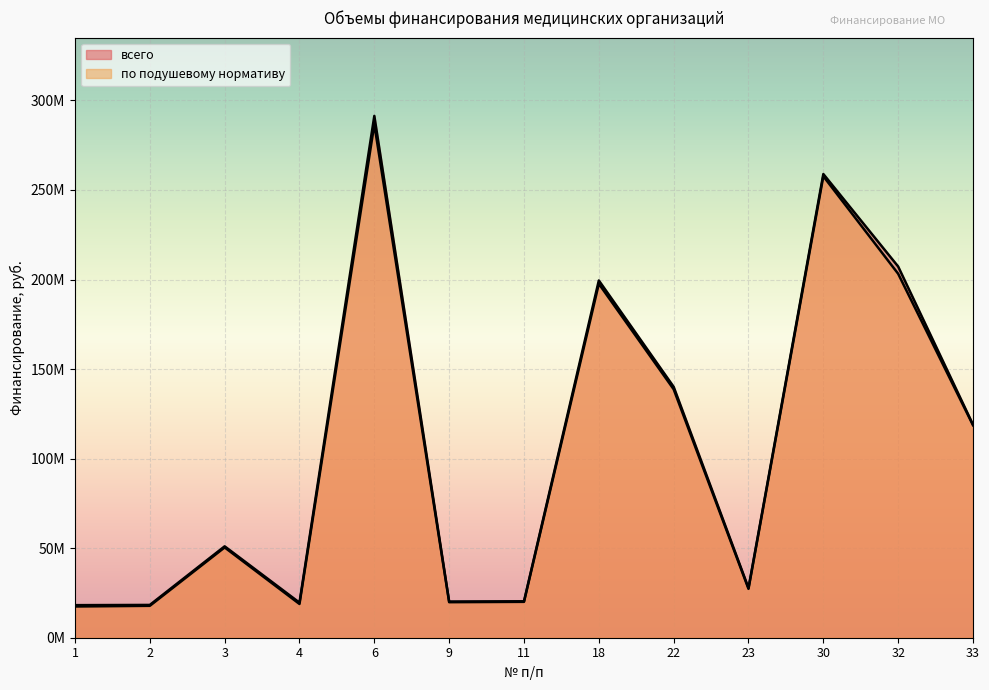

Reading left to right, extract all data points from this chart.

всего: 1=18186476	2=18307306	3=51028669	4=19590367	6=291349485	9=20211506	11=20343759	18=199469175	22=140087432	23=27751317	30=258891831	32=207243121	33=118958567
по подушевому нормативу финансирования: 1=17438021	2=17808336	3=50404957	4=18841912	6=286608450	9=19837279	11=20031903	18=197598038	22=138715265	23=27295410	30=257644407	32=203188992	33=118644655